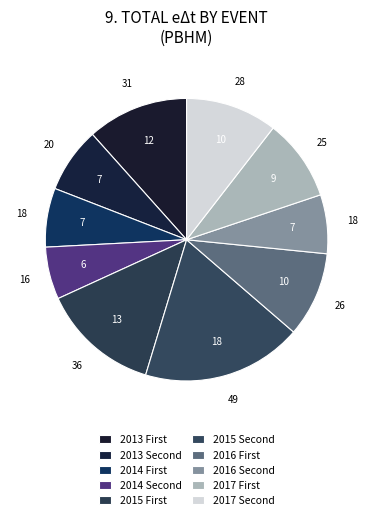

Which category has the biggest portion of the pie?

2015 Second